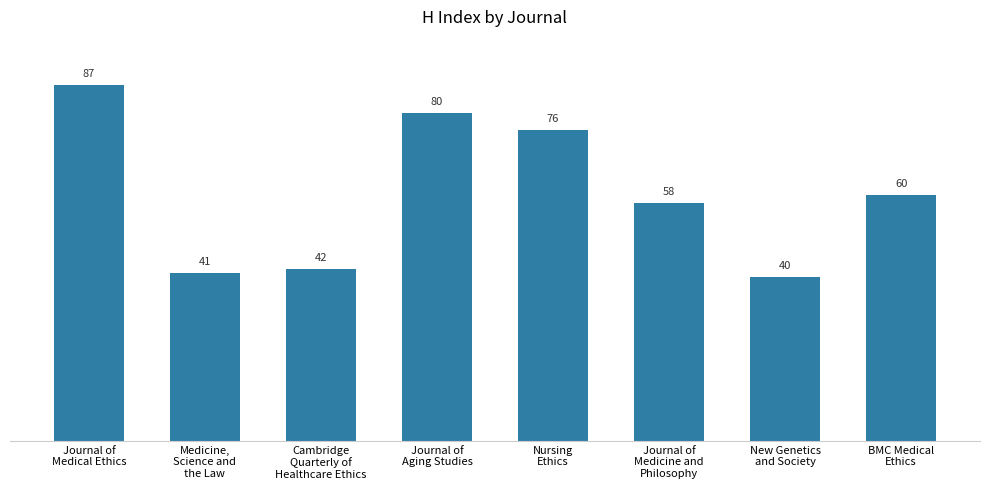

What is the greatest value displayed?

87